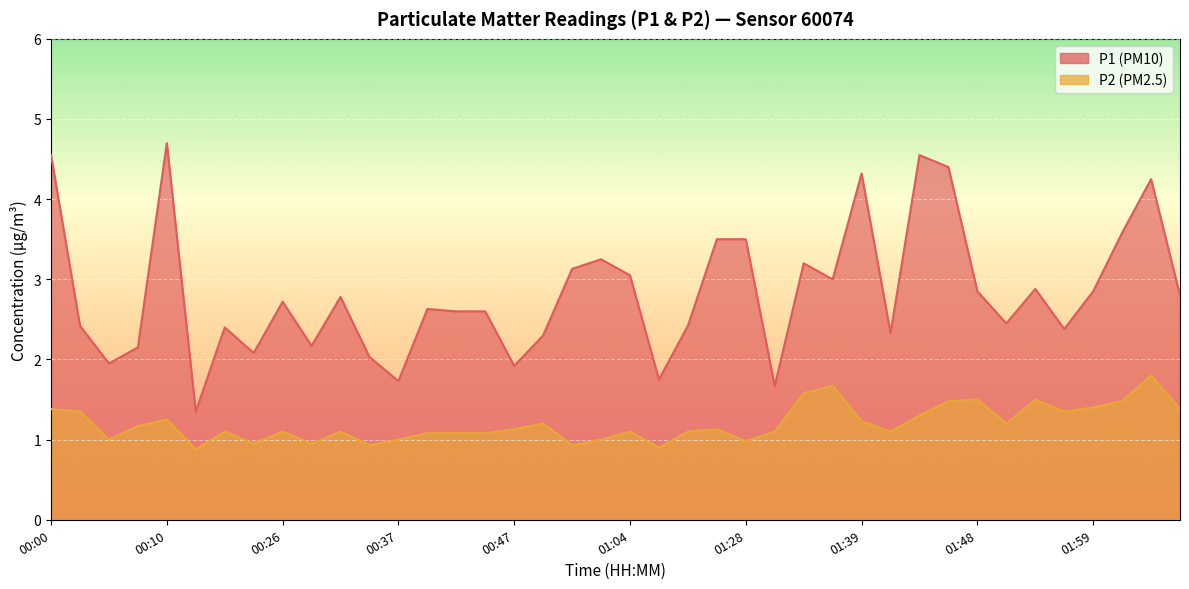

What is the difference between the second highest and minimum values in the P1 series?

3.2